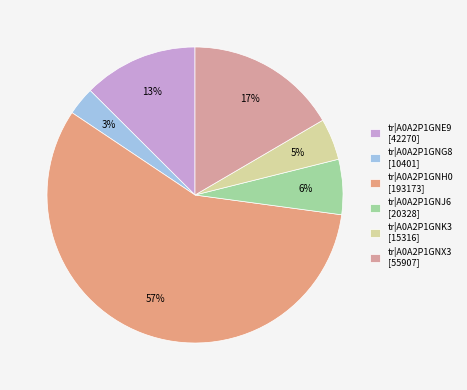

Which category has the biggest portion of the pie?

tr|A0A2P1GNH0